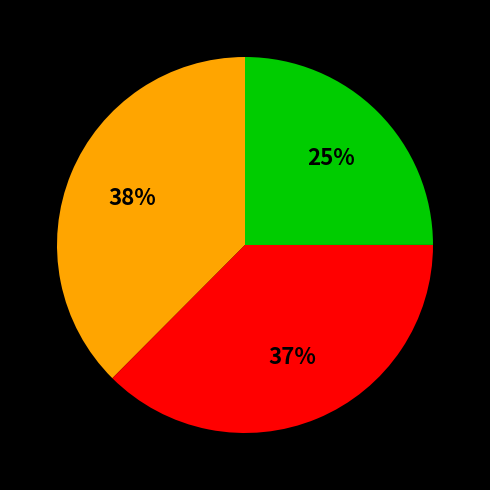

To the nearest percent, what is the average slice percentage?

33%